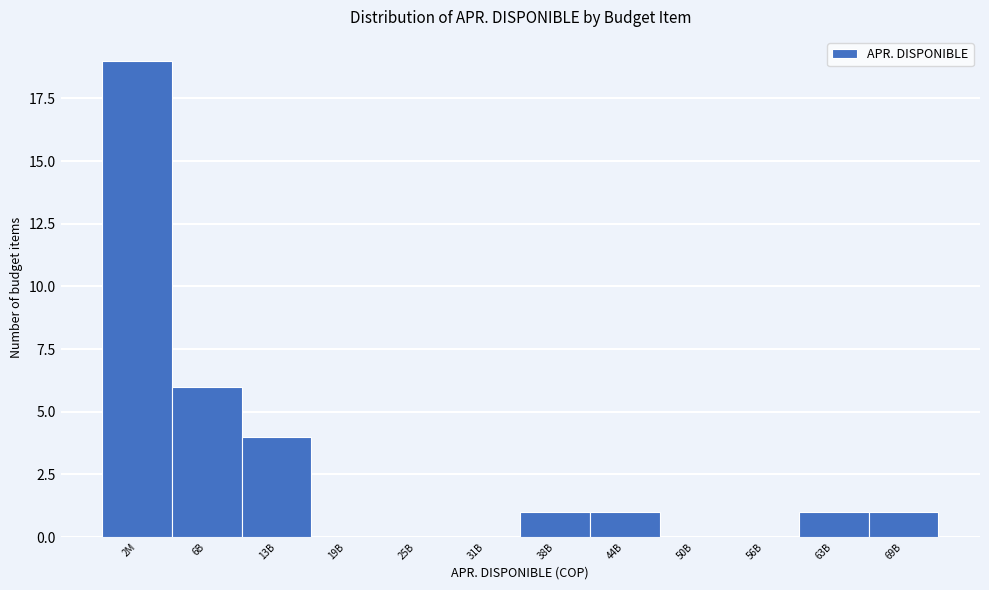

Reading left to right, extract all data points from this chart.

2M=19	6B=6	13B=4	19B=0	25B=0	31B=0	38B=1	44B=1	50B=0	56B=0	63B=1	69B=1